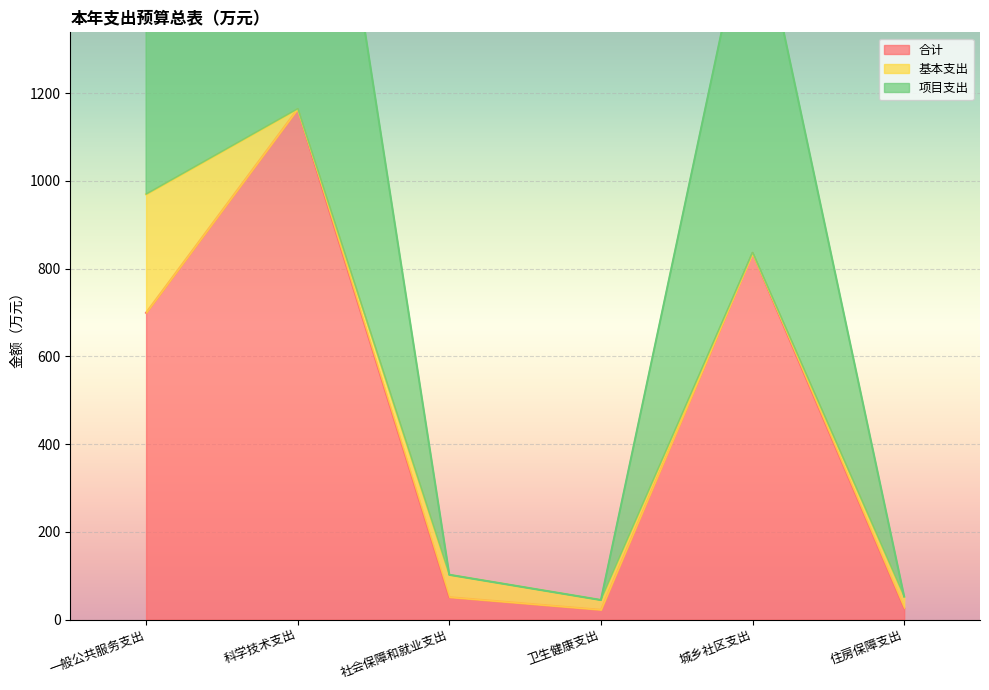

Where does the 合计 series first go above 699?

一般公共服务支出